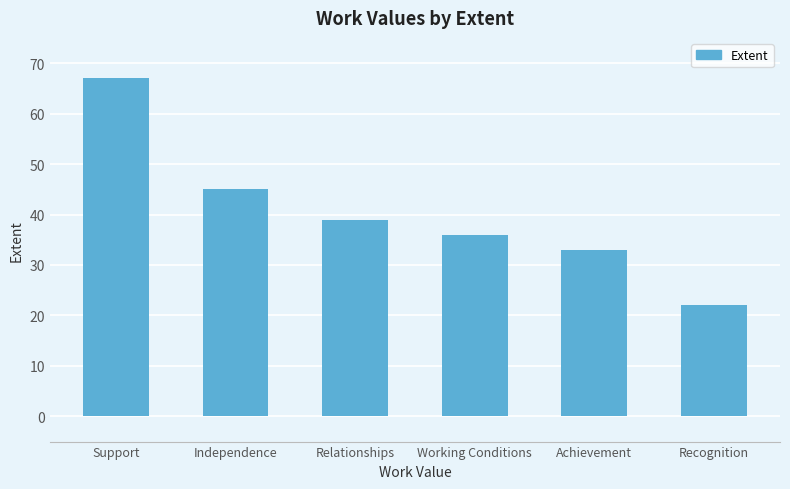

What is the maximum value shown in the chart?

67